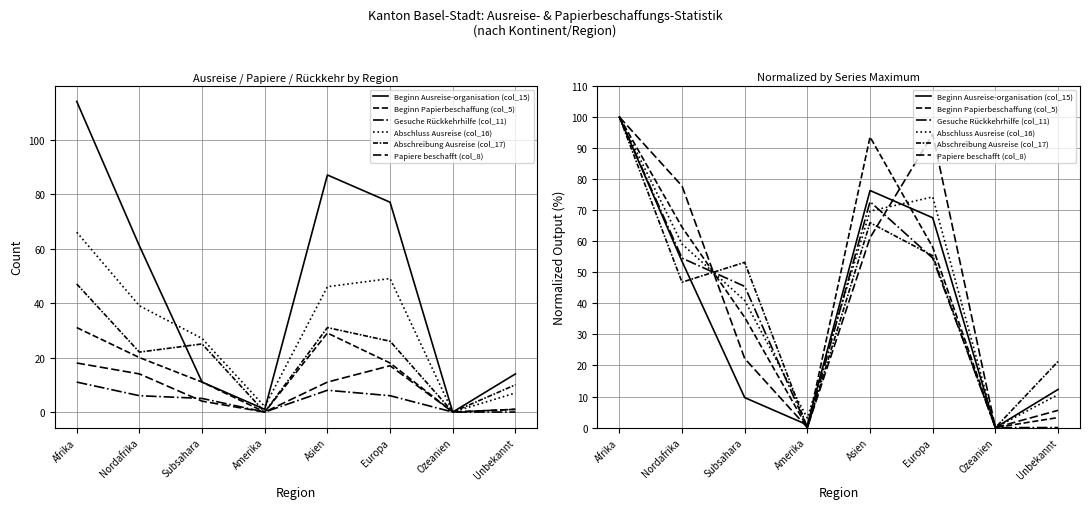

The Gesuche Rückkehrhilfe (col_11) series shows 57.4 at Unbekannt. True or false?

False